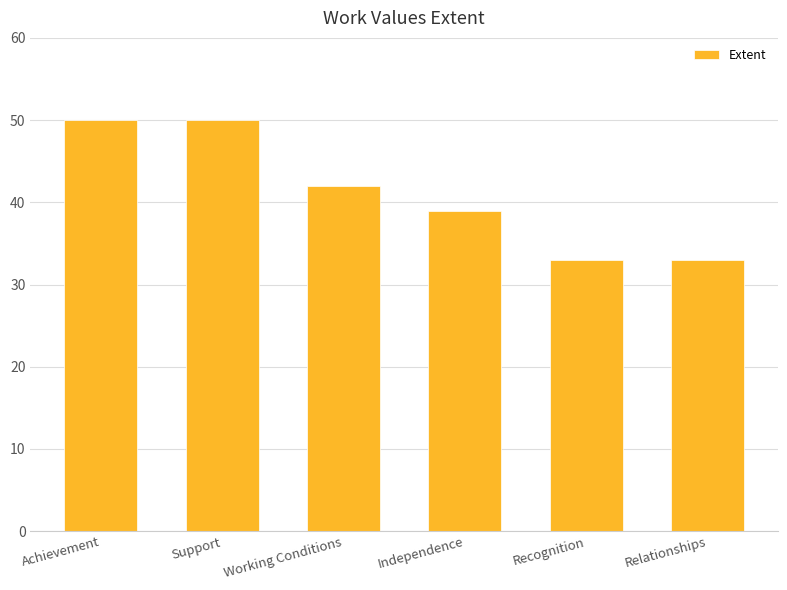

What is the sum of all values?

247